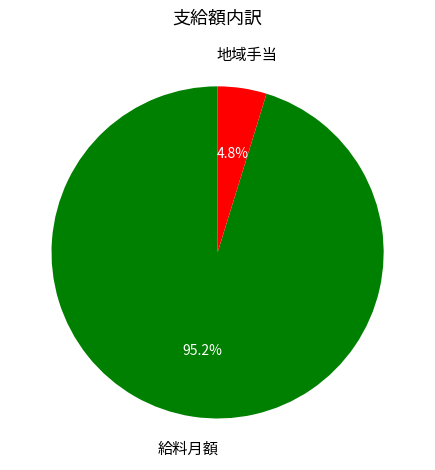

To the nearest percent, what is the difference between the largest and smallest slice percentages?

90%